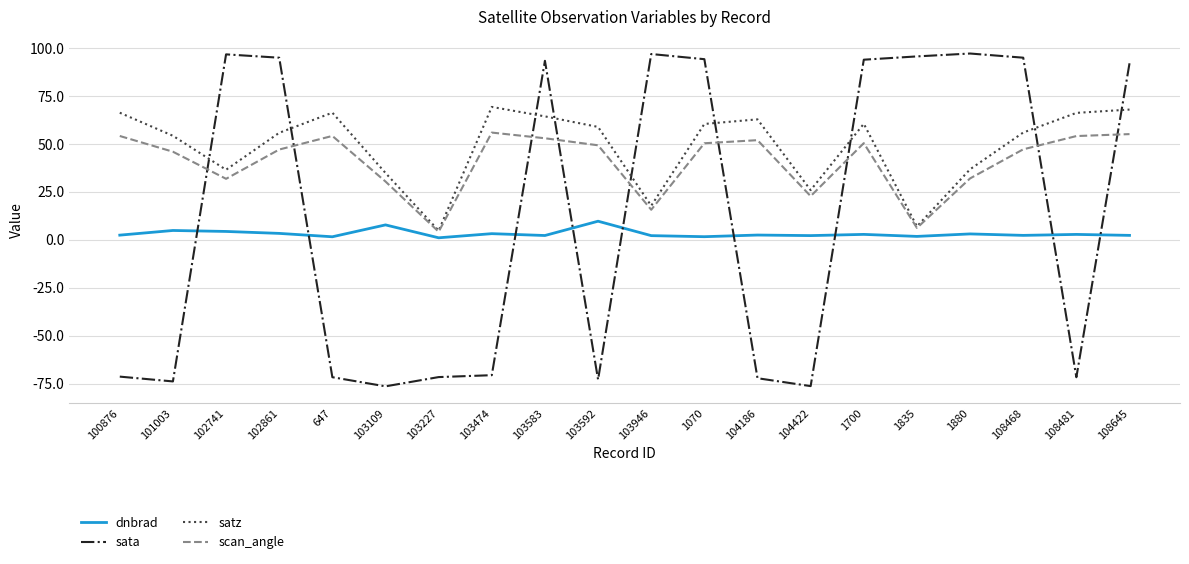

True or false: scan_angle has more than 1 points higher than both neighbors.

True